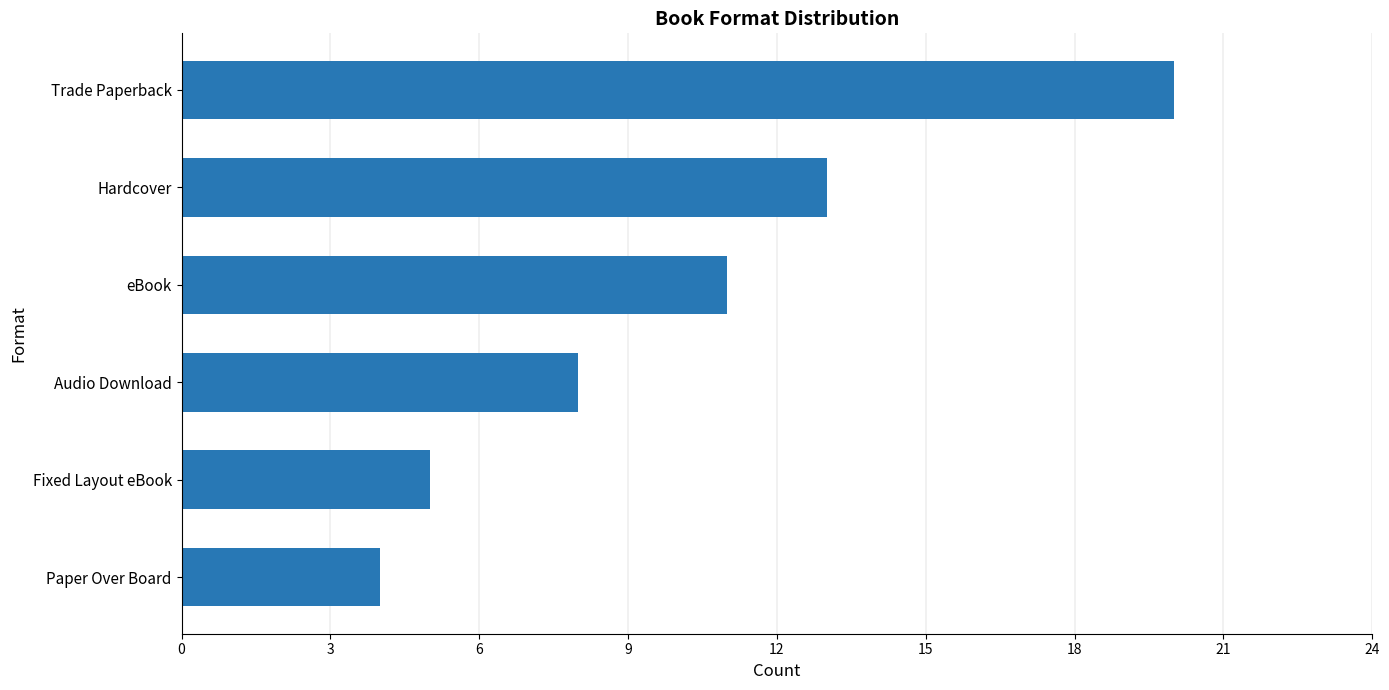

How many bars are there in total?

6